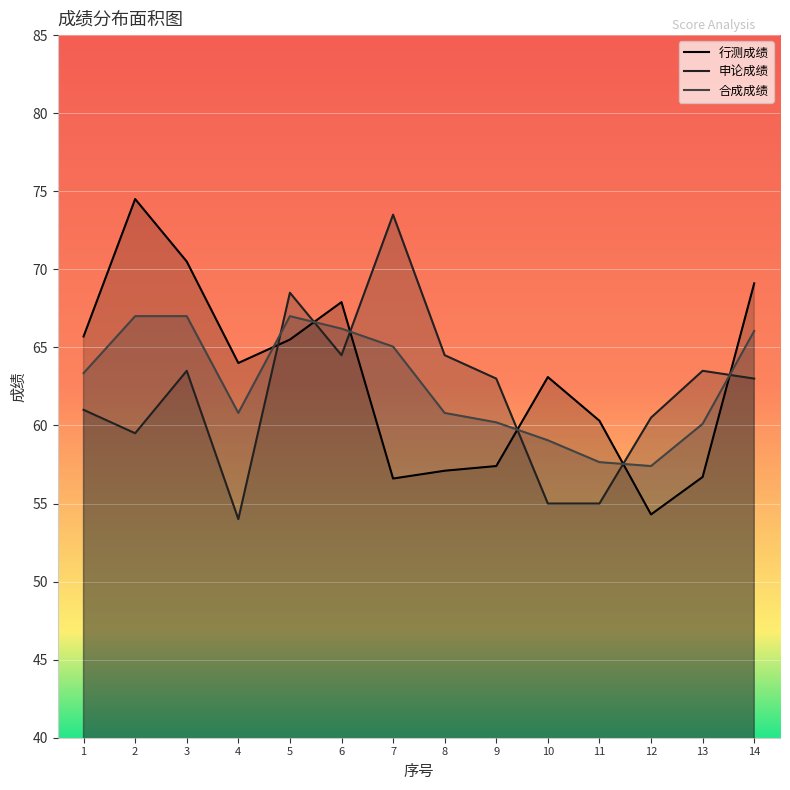

Where is the first local minimum for 行测成绩?

4